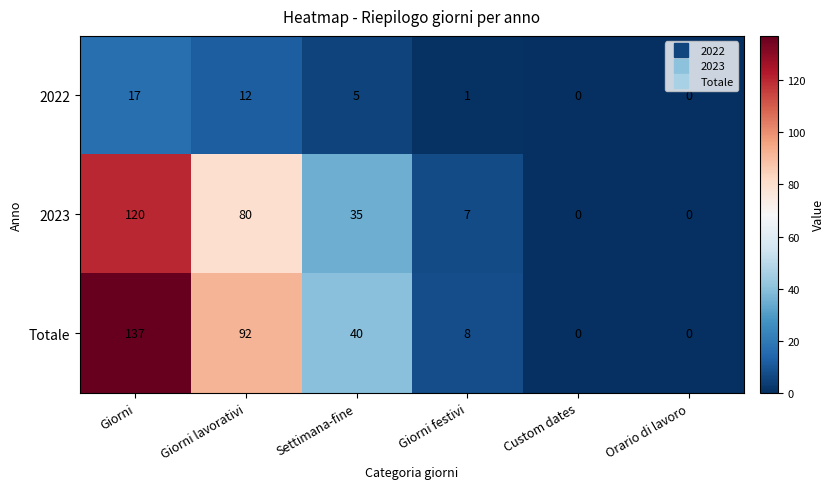

At how many categories does at least one series exceed 63?

2